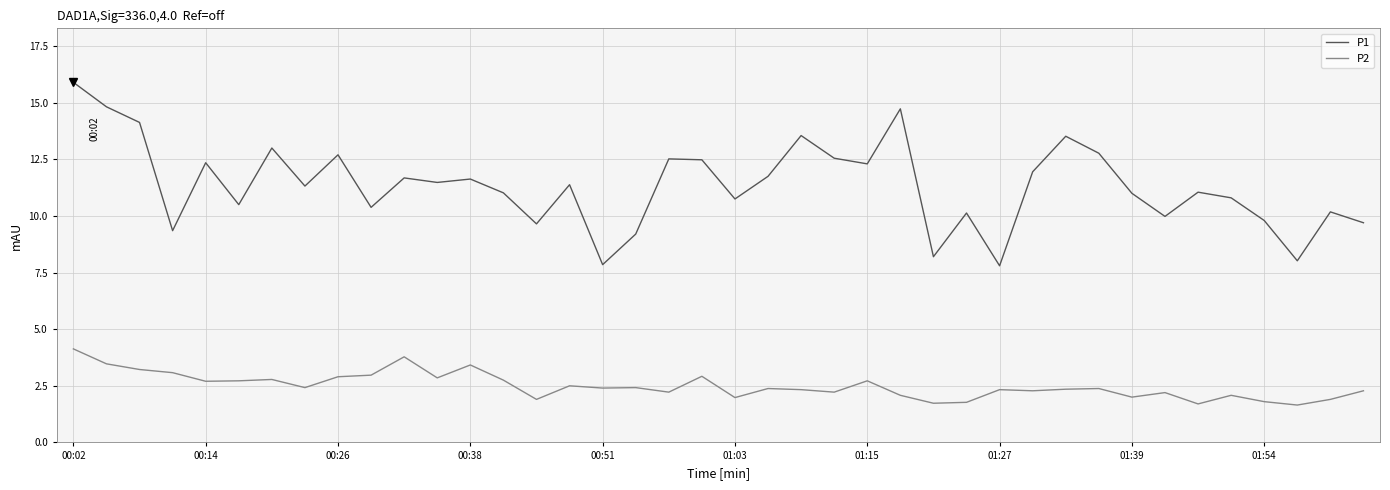

What is the maximum value shown in the chart?

15.9